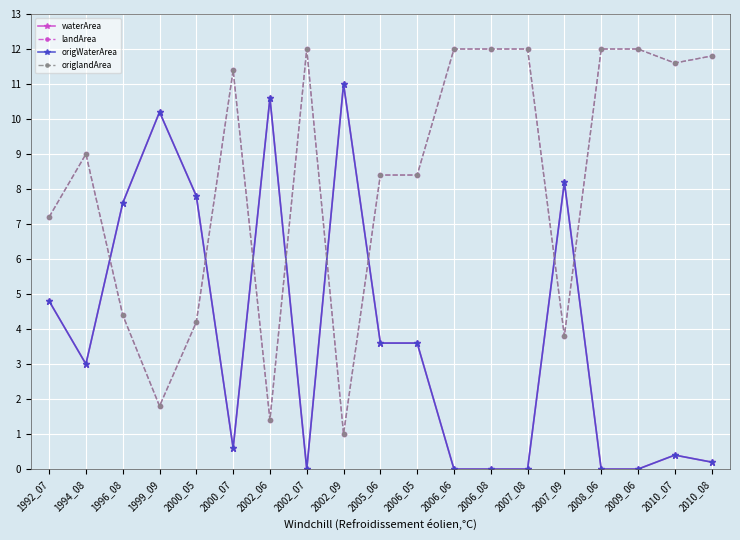

What is the difference between the second highest and second lowest values in the origWaterArea series?

10.6